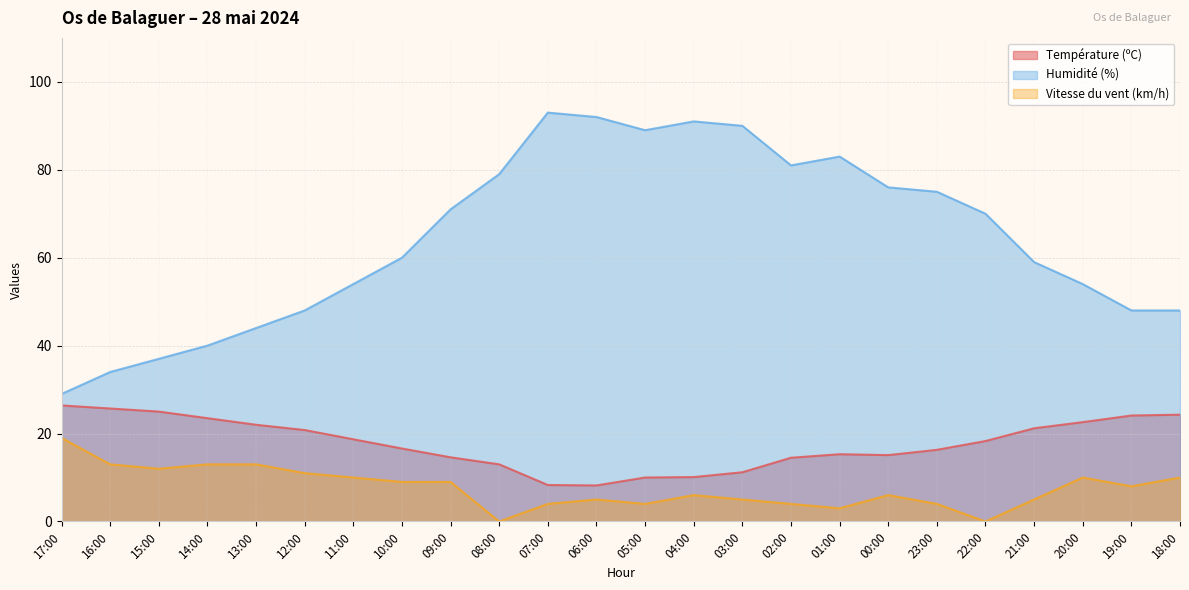

Reading left to right, what are all the values shown in this chart?

Température (ºC): 17:00=26.4	16:00=25.7	15:00=25.0	14:00=23.5	13:00=22.0	12:00=20.8	11:00=18.7	10:00=16.6	09:00=14.6	08:00=13.0	07:00=8.3	06:00=8.2	05:00=10.0	04:00=10.1	03:00=11.2	02:00=14.5	01:00=15.3	00:00=15.1	23:00=16.3	22:00=18.3	21:00=21.2	20:00=22.6	19:00=24.1	18:00=24.3
Humidité (%): 17:00=29.0	16:00=34.0	15:00=37.0	14:00=40.0	13:00=44.0	12:00=48.0	11:00=54.0	10:00=60.0	09:00=71.0	08:00=79.0	07:00=93.0	06:00=92.0	05:00=89.0	04:00=91.0	03:00=90.0	02:00=81.0	01:00=83.0	00:00=76.0	23:00=75.0	22:00=70.0	21:00=59.0	20:00=54.0	19:00=48.0	18:00=48.0
Vitesse du vent (km/h): 17:00=19.0	16:00=13.0	15:00=12.0	14:00=13.0	13:00=13.0	12:00=11.0	11:00=10.0	10:00=9.0	09:00=9.0	08:00=0.0	07:00=4.0	06:00=5.0	05:00=4.0	04:00=6.0	03:00=5.0	02:00=4.0	01:00=3.0	00:00=6.0	23:00=4.0	22:00=0.0	21:00=5.0	20:00=10.0	19:00=8.0	18:00=10.0